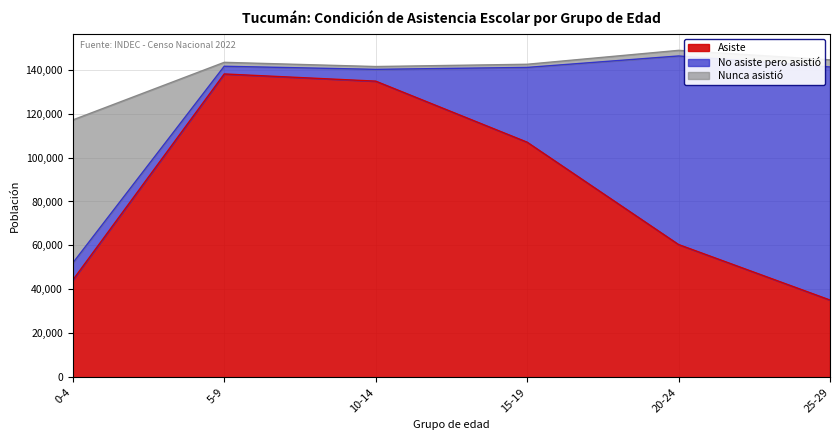

Does the chart display data point markers on the line(s)?

No